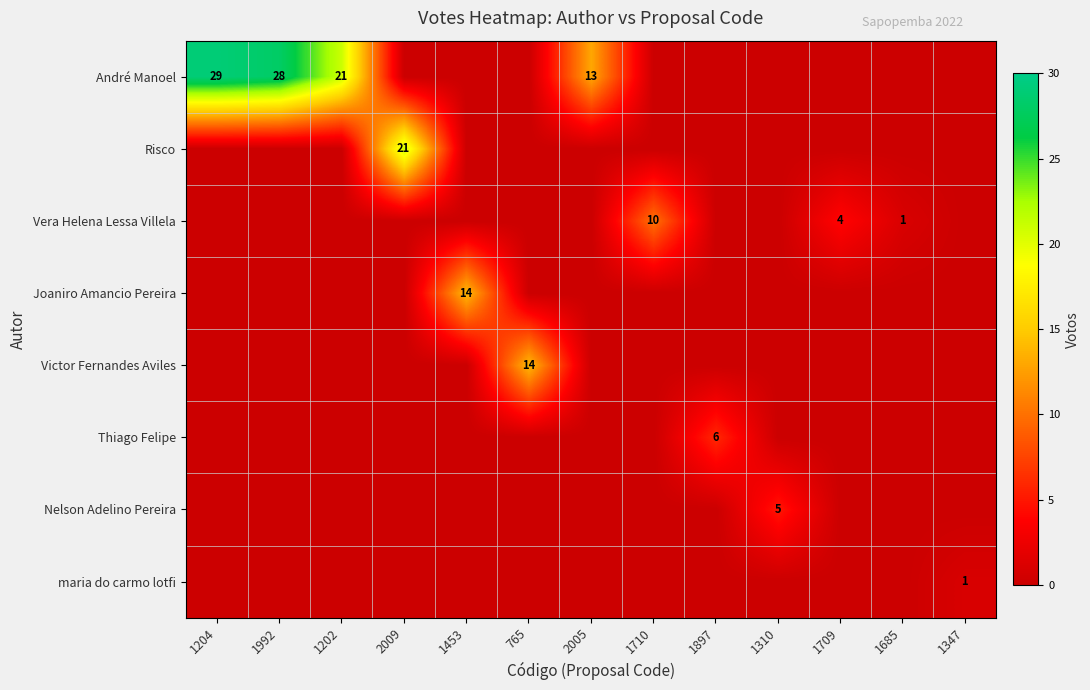

Between 1310 and 1347, which is larger?

1310